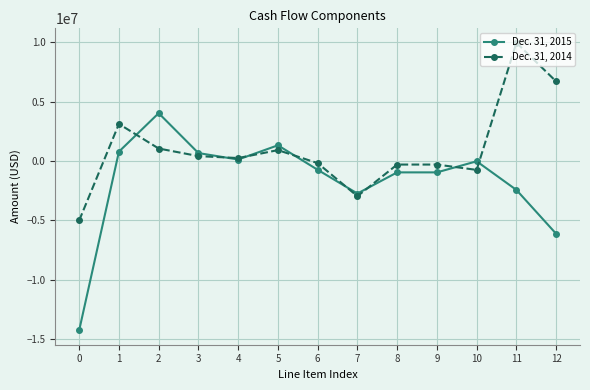

Which series has the largest range (max minus min)?

Dec. 31, 2015